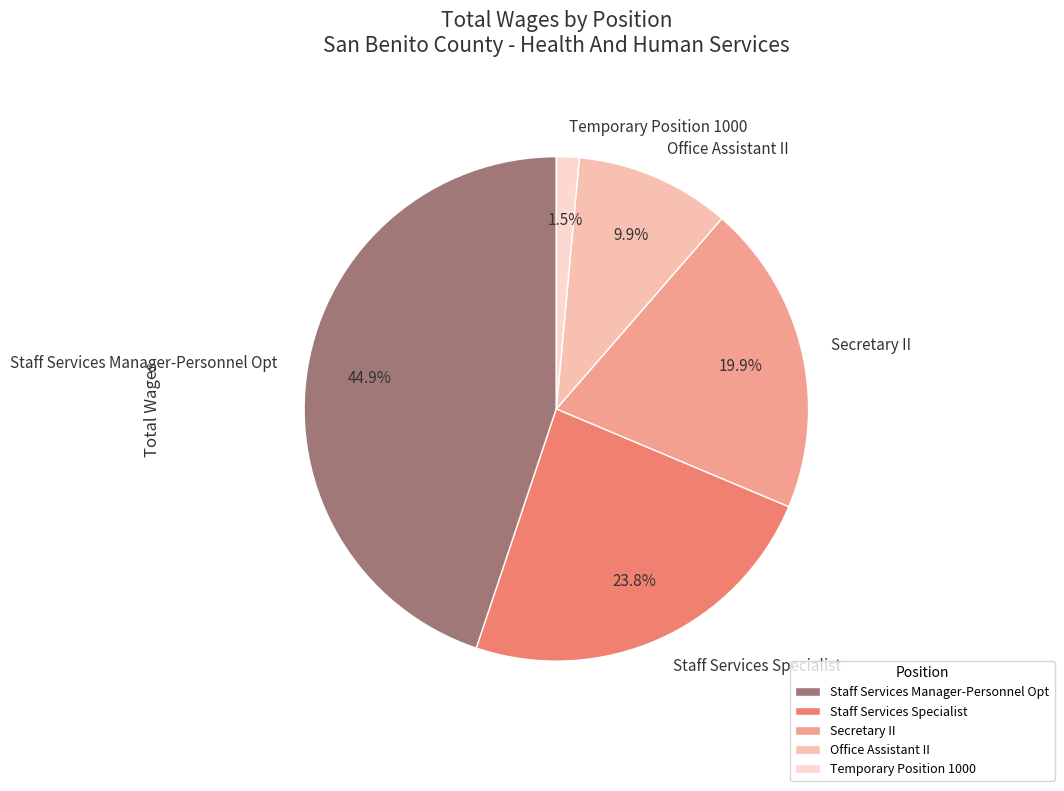

How many slices are in this pie chart?

5